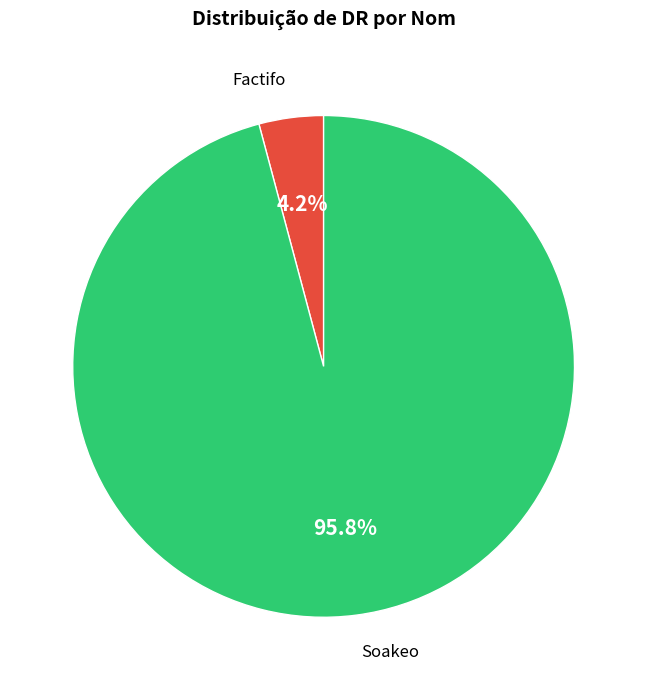

Does any single category account for the majority?

Yes